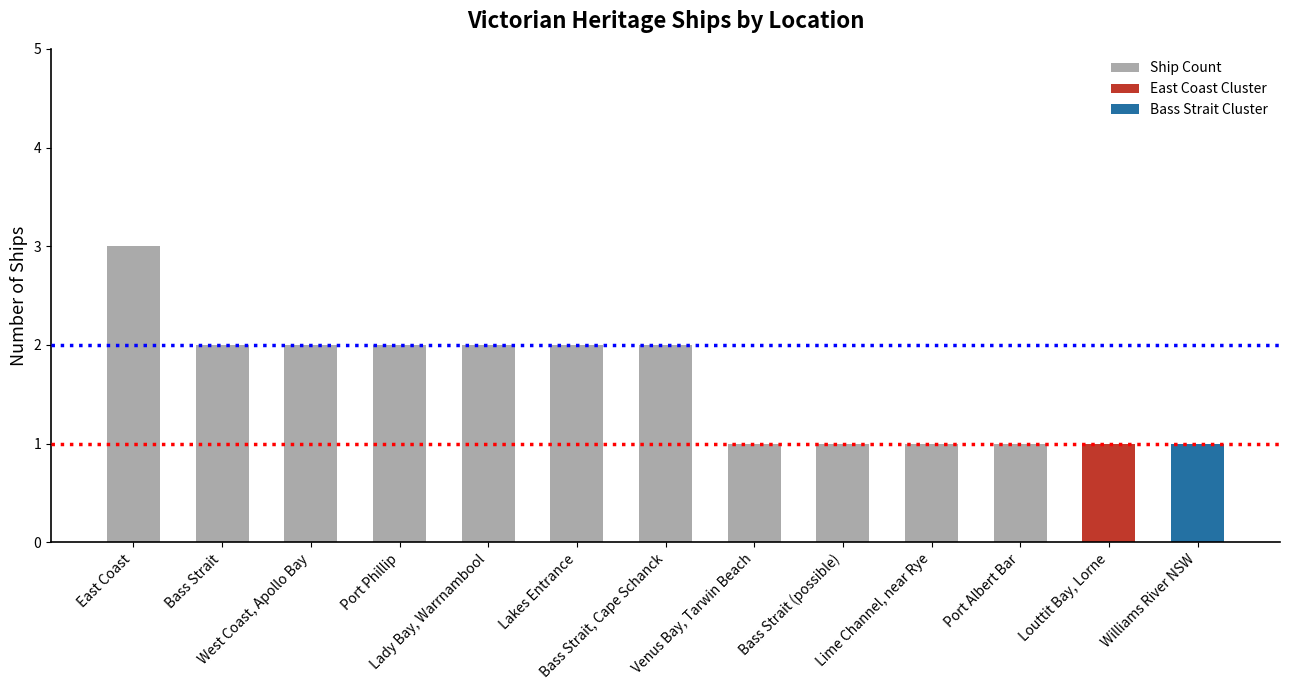

What is the sum of all values?

21